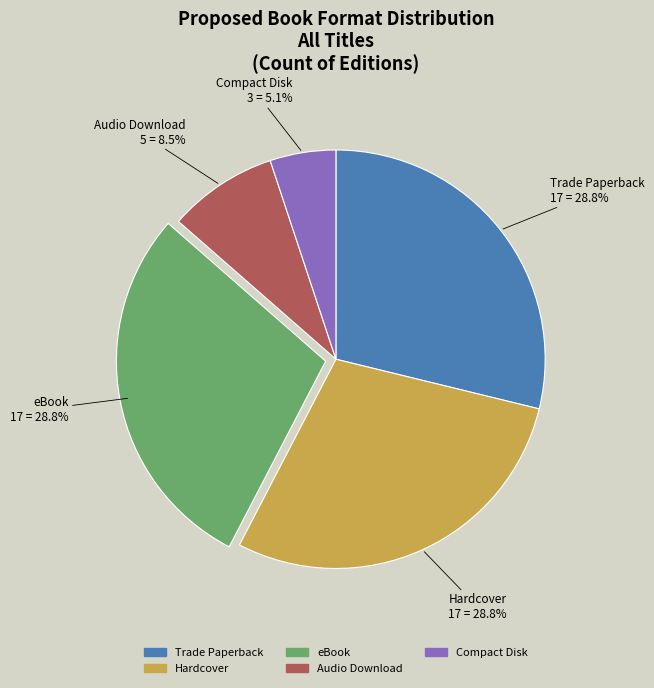

To the nearest percent, what portion does Trade Paperback represent?

29%